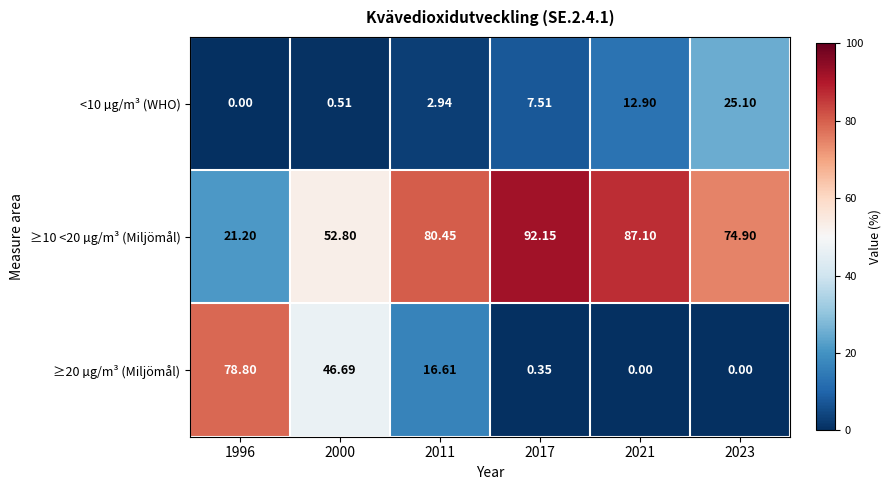

Is the value of ≥10 <20 µg/m³ (Miljömål) at 2023 greater than the value of ≥20 µg/m³ (Miljömål) at 1996?

No